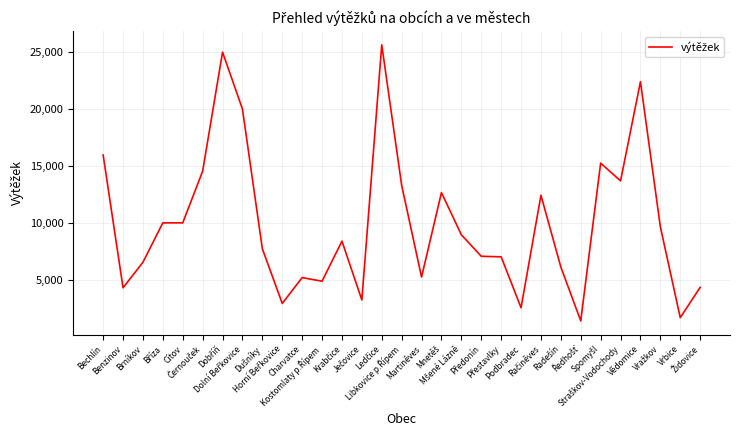

What is the minimum value shown in the chart?

1441